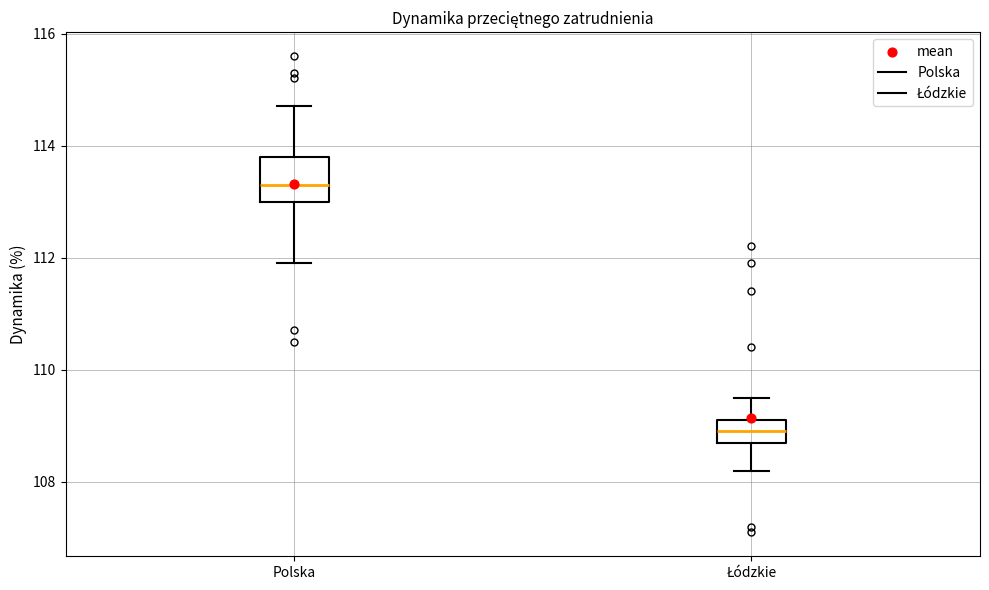

Reading left to right, read every box against the y-axis: the position of its median line, the range the box covers, and the ends of its whiskers. The values are not printed on the chart, so give them approximately, as read against the axis.

Polska: median 113.4, box 113.0 to 113.8, whiskers 112.0 to 114.8
Łódzkie: median 109.0, box 108.8 to 109.2, whiskers 108.2 to 109.6